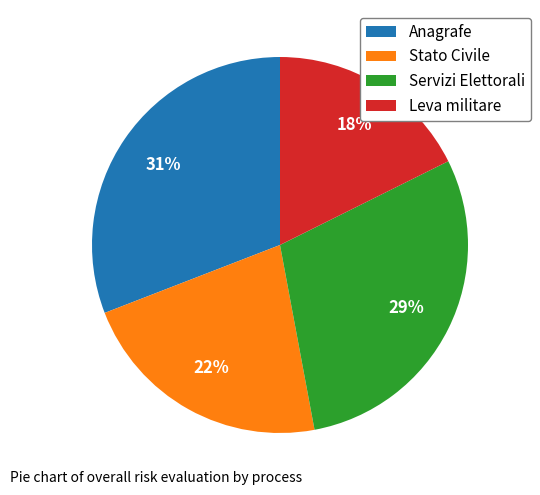

Do Leva militare and Anagrafe together represent more than half of the pie?

No